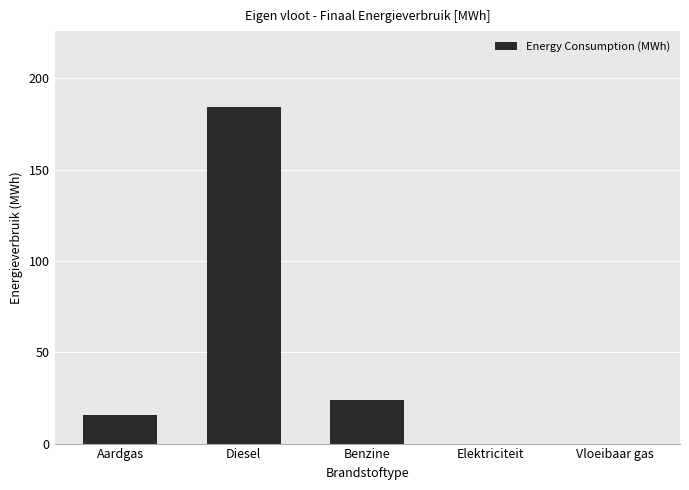

Which has a higher value, Benzine or Vloeibaar gas?

Benzine